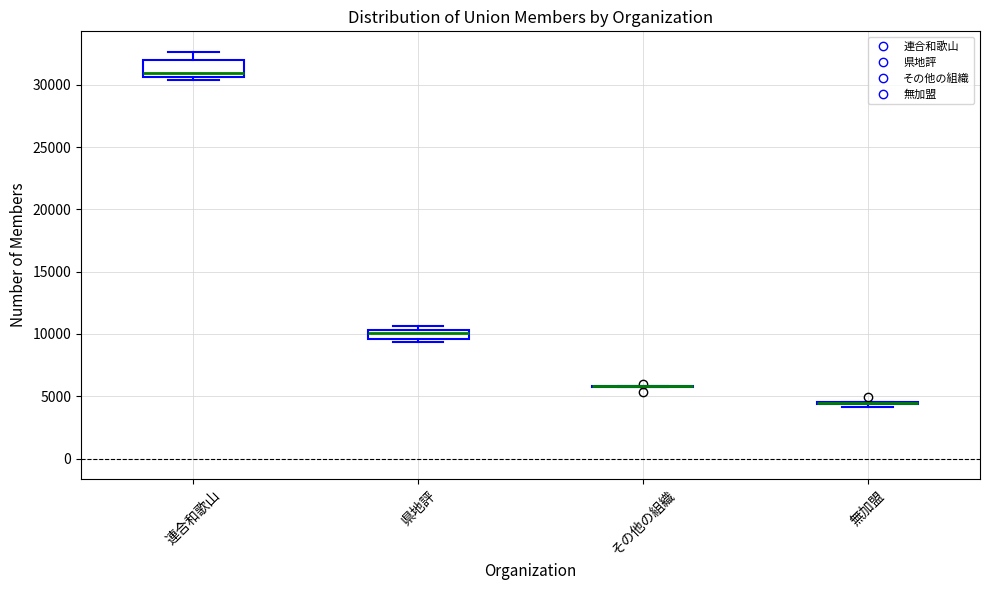

Which box is the tallest, from its lower edge to its upper edge?

連合和歌山